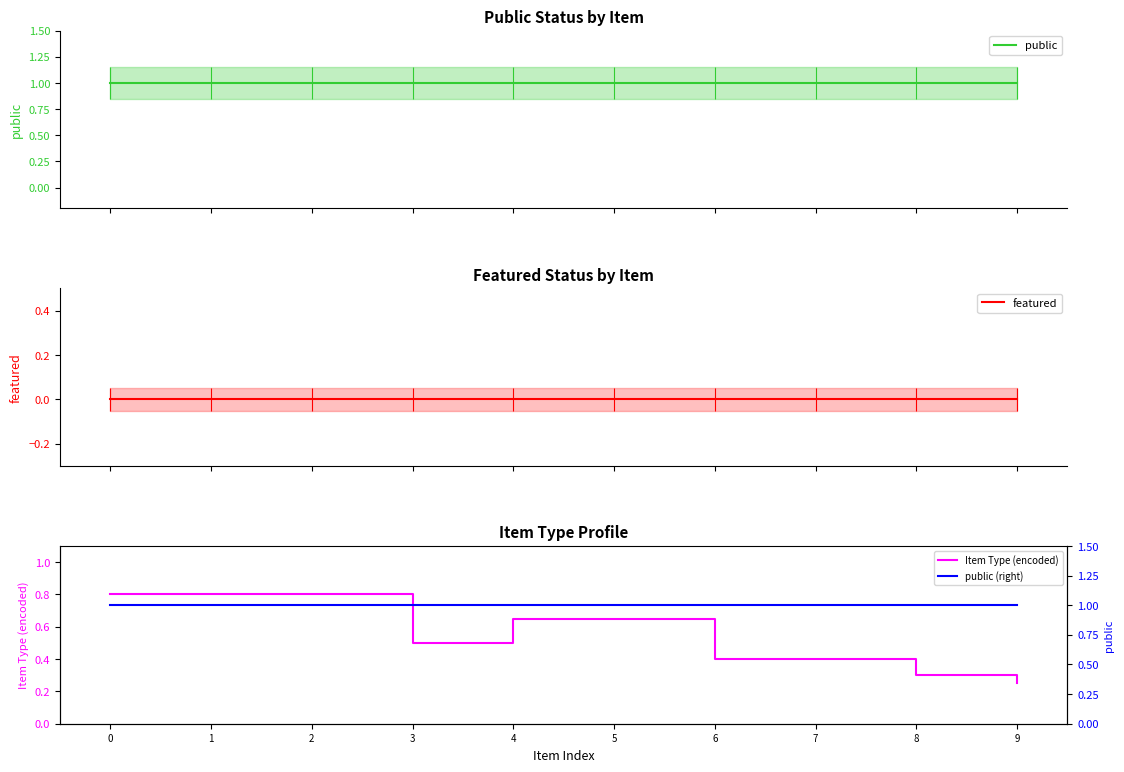

Reading left to right, list all the values displayed in this chart.

public: 1.0	1.0	1.0	1.0	1.0	1.0	1.0	1.0	1.0	1.0
featured: 0.0	0.0	0.0	0.0	0.0	0.0	0.0	0.0	0.0	0.0
Item Type (encoded): 0.8	0.8	0.8	0.5	0.7	0.7	0.4	0.4	0.3	0.2
public (right): 1.0	1.0	1.0	1.0	1.0	1.0	1.0	1.0	1.0	1.0